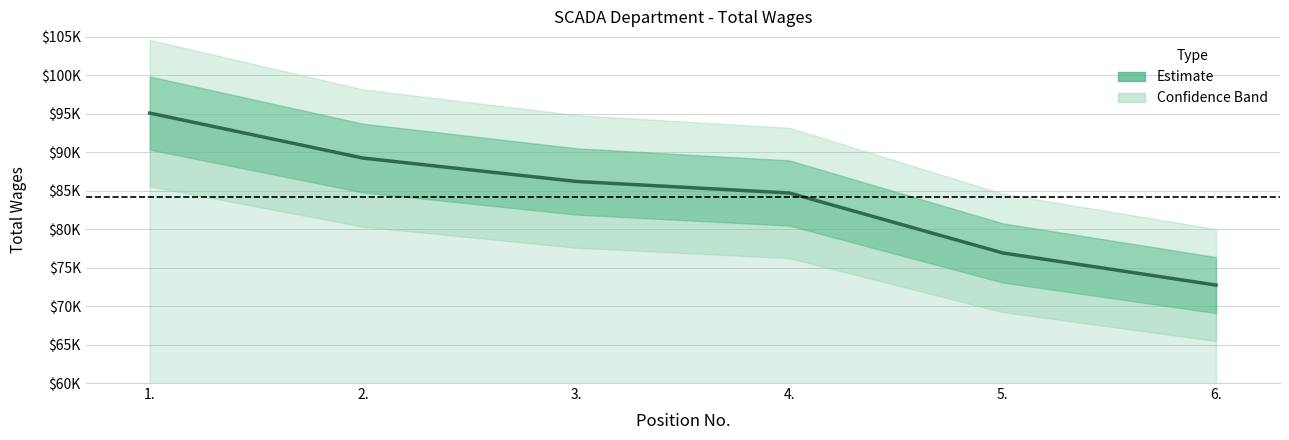

The value at 2. is 135924. True or false?

False